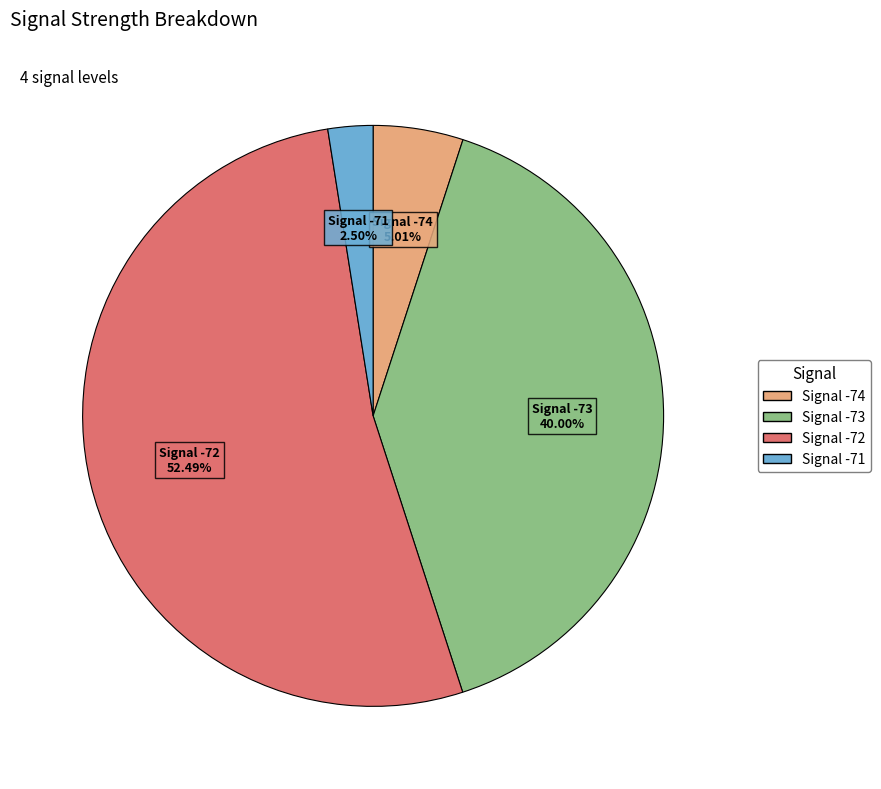

Is there any slice that represents more than half of the pie?

Yes